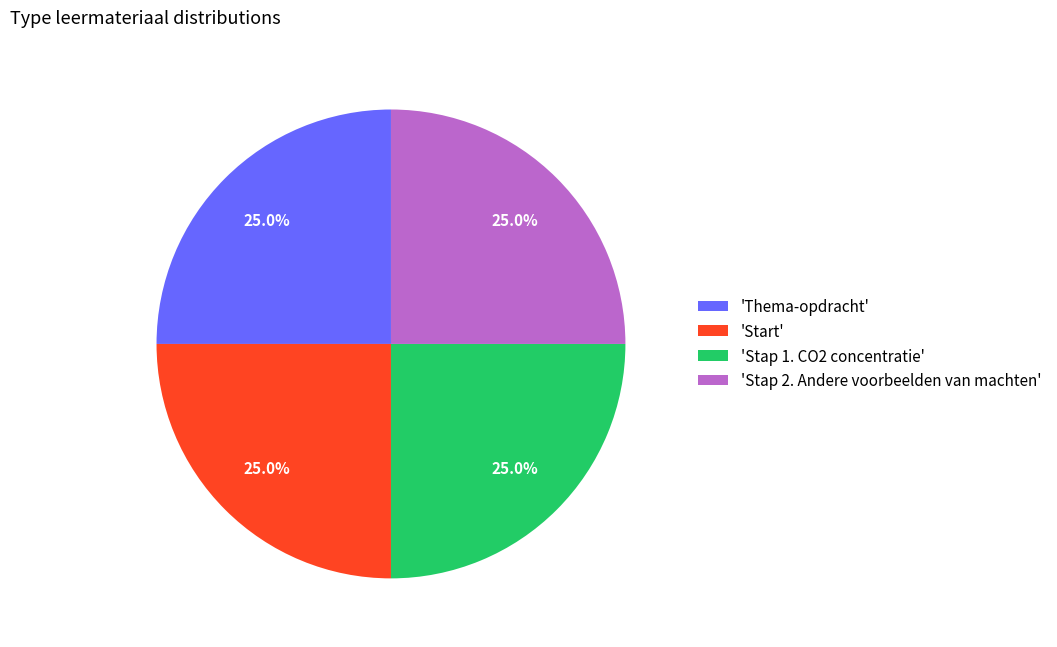

Approximately how many times larger is the value at 'Stap 2. Andere voorbeelden van machten' compared to 'Thema-opdracht'?

1.0